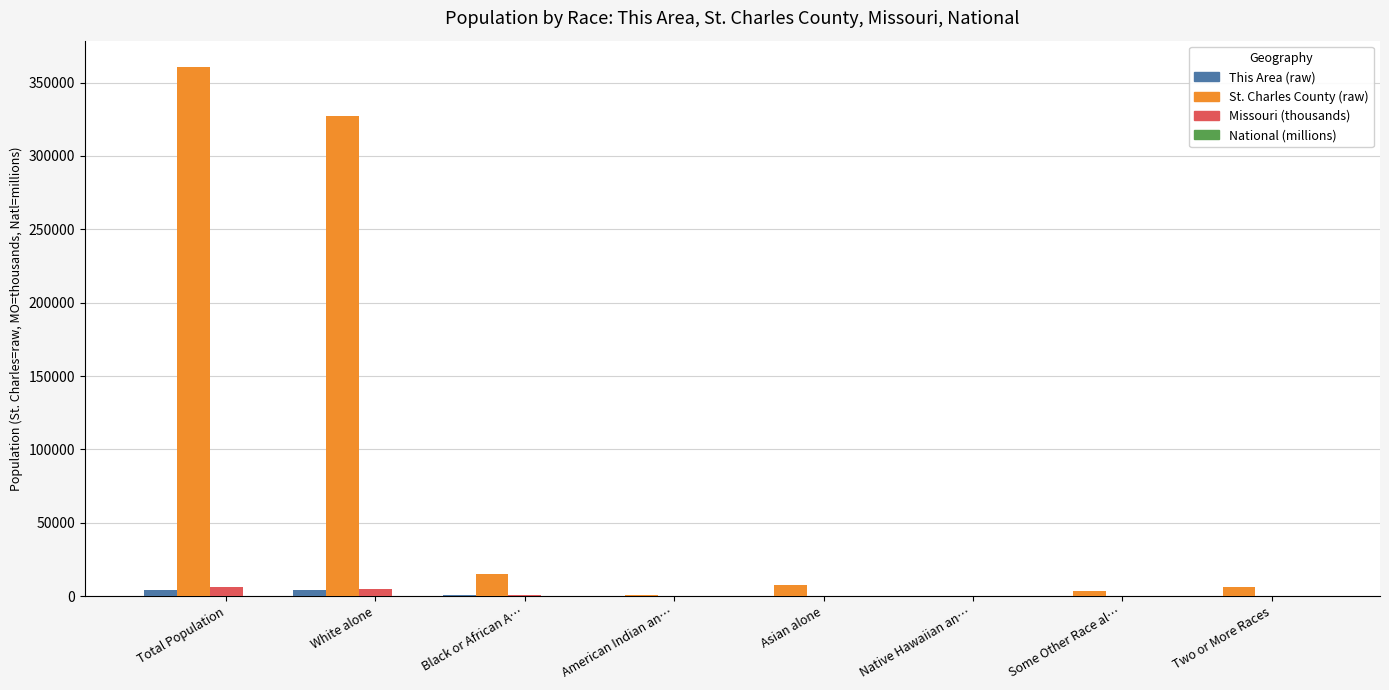

At which category is the sum across all series the highest?

Total Population